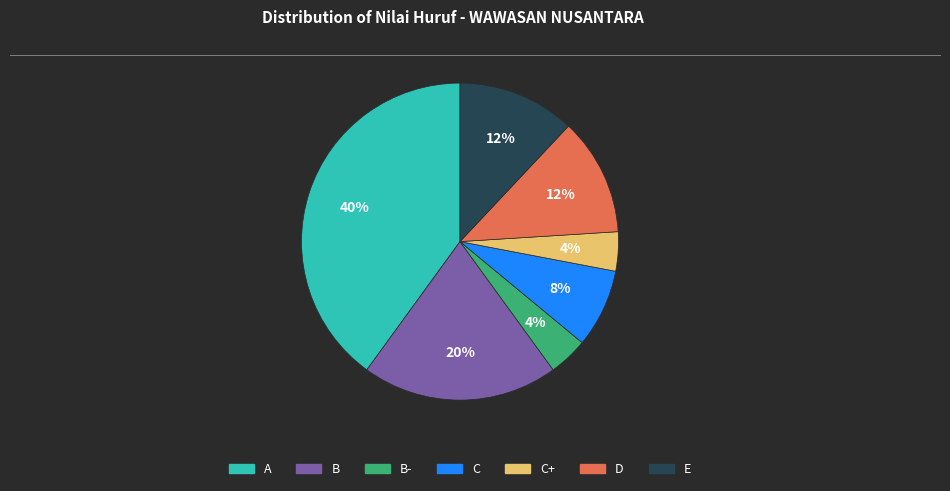

Does any single category account for the majority?

No